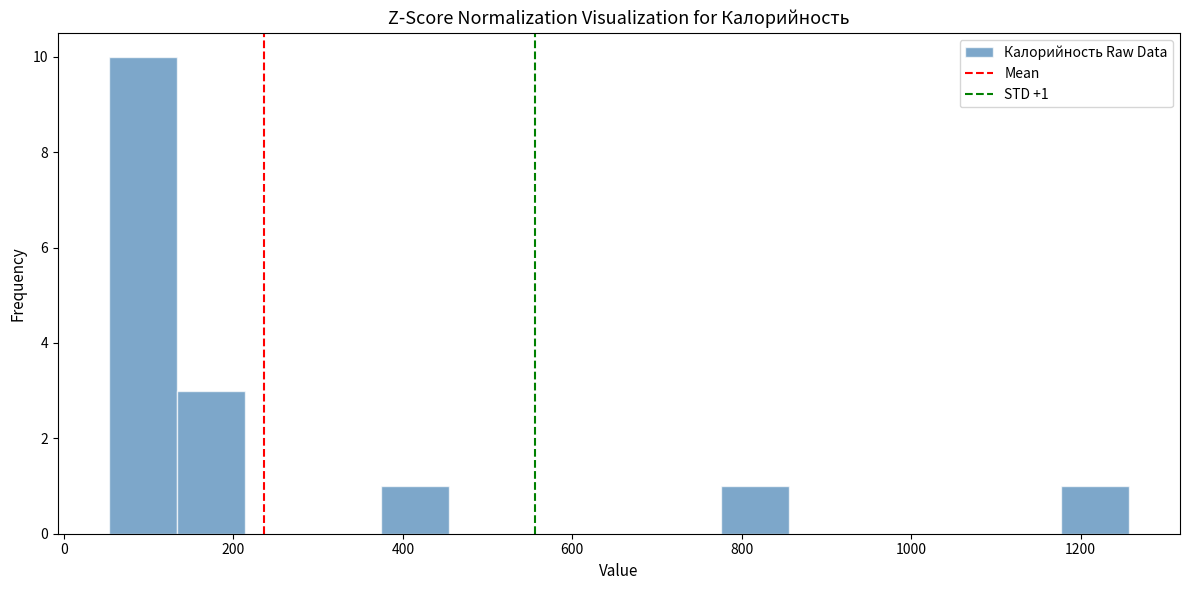

Which range on the x-axis has the tallest bar?

60 to 140